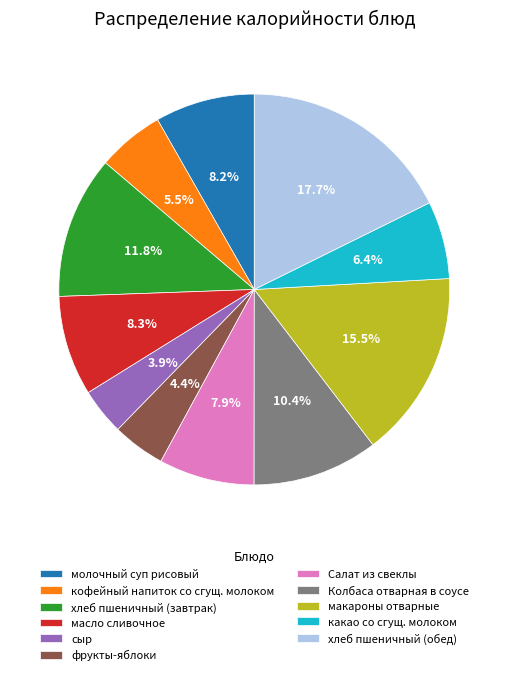

Combined, what portion of the pie is сыр and Колбаса отварная в соусе?

14.3%